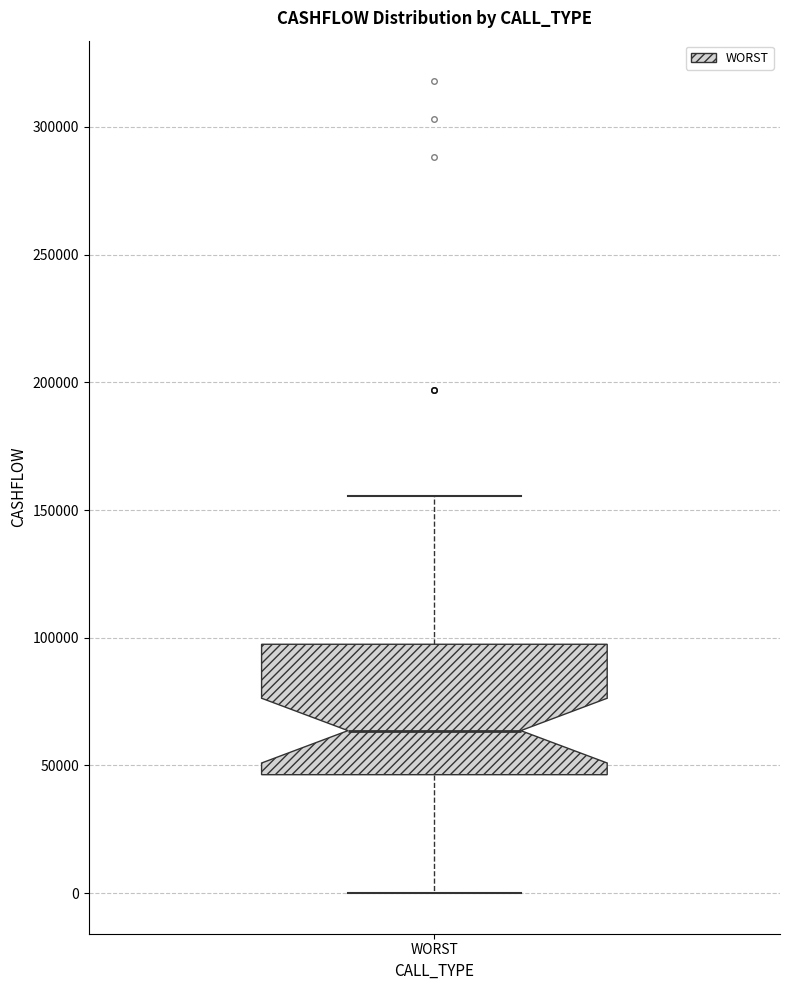

Transcribe this box plot: give where the median line is, the range the box spans, and where the two whiskers end, as read against the y-axis. The values are not printed on the chart, so give them approximately, as read against the axis.

median 65000, box 45000 to 95000, whiskers 0 to 155000